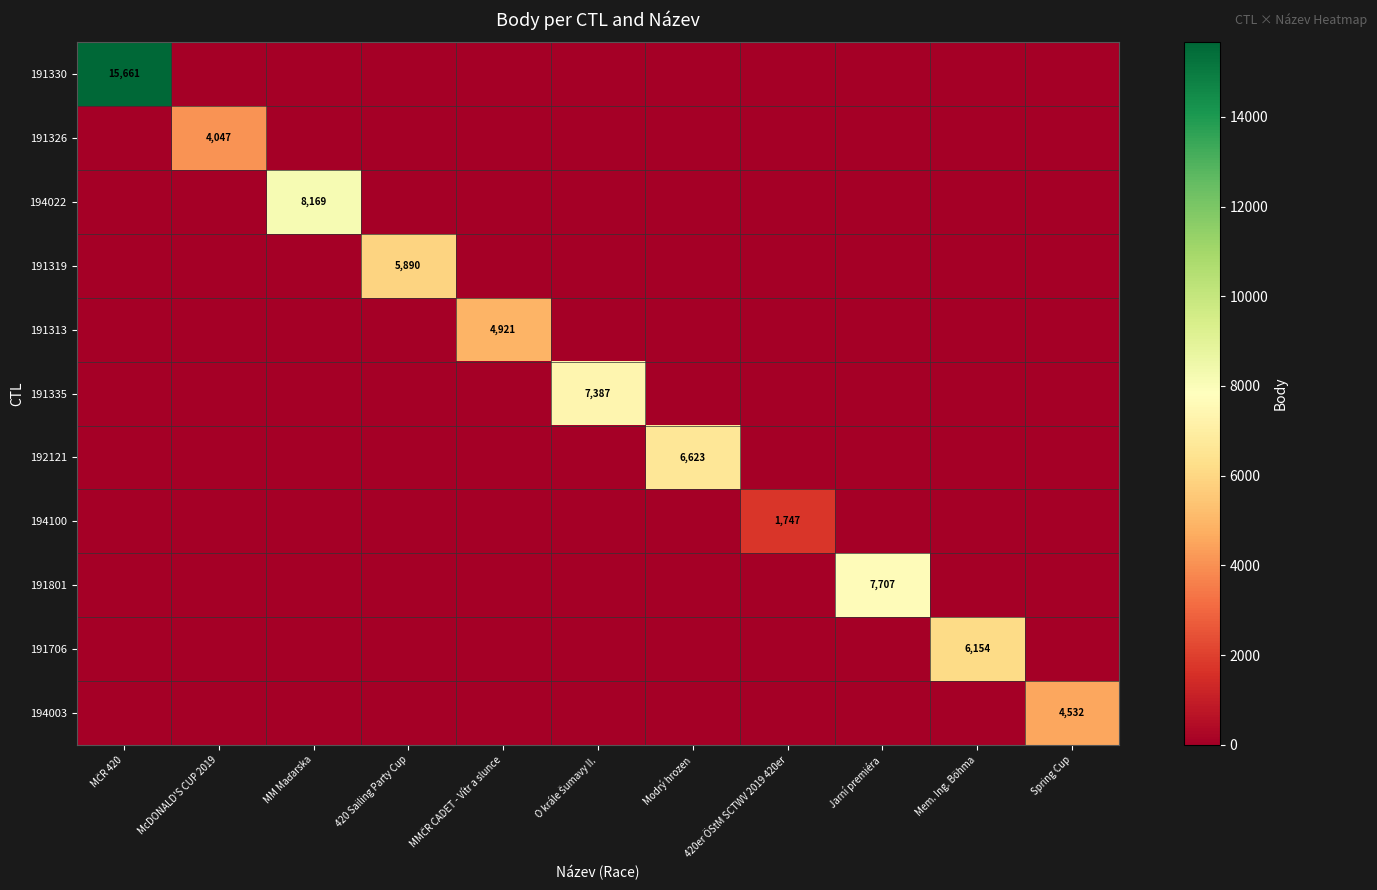

Is it true that 194100 equals 1747 at 420er ÖStM SCTWV 2019 420er?

True